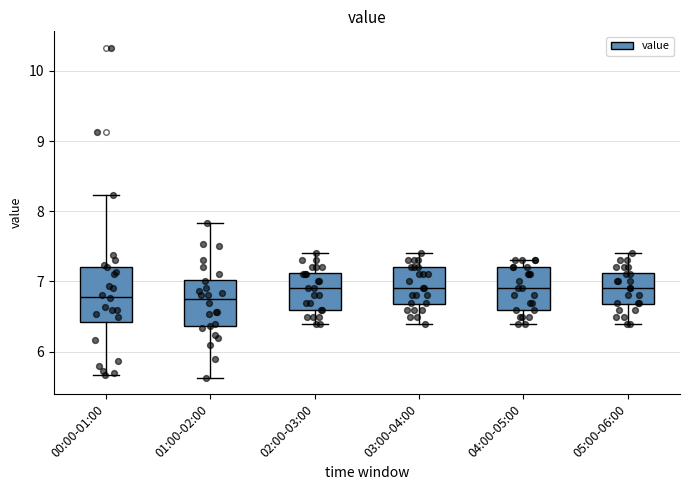

Reading left to right, read every box against the y-axis: the position of its median line, the range the box covers, and the ends of its whiskers. The values are not printed on the chart, so give them approximately, as read against the axis.

00:00-01:00: median 6.8, box 6.4 to 7.2, whiskers 5.7 to 8.2
01:00-02:00: median 6.8, box 6.4 to 7.0, whiskers 5.6 to 7.8
02:00-03:00: median 6.9, box 6.6 to 7.1, whiskers 6.4 to 7.4
03:00-04:00: median 6.9, box 6.7 to 7.2, whiskers 6.4 to 7.4
04:00-05:00: median 6.9, box 6.6 to 7.2, whiskers 6.4 to 7.3
05:00-06:00: median 6.9, box 6.7 to 7.1, whiskers 6.4 to 7.4